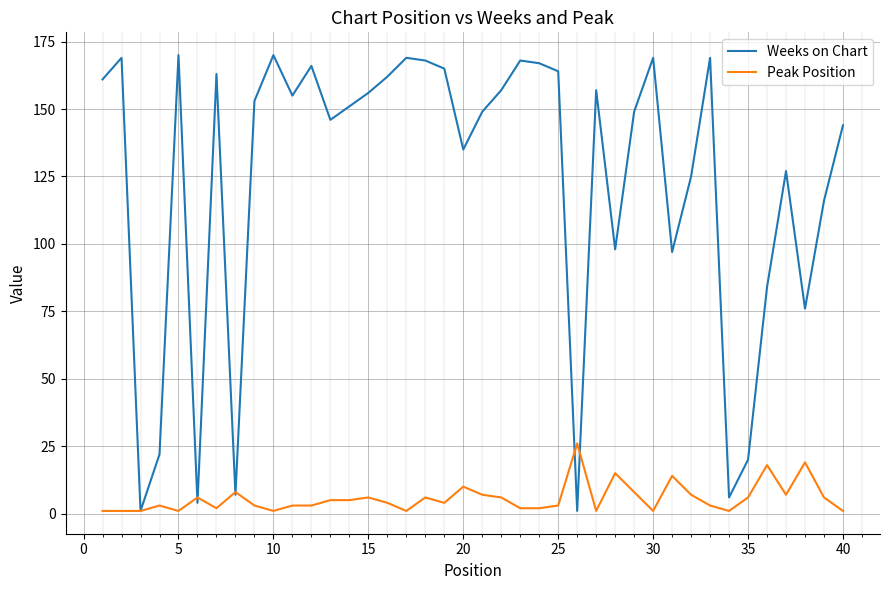

What is the greatest value displayed?

170